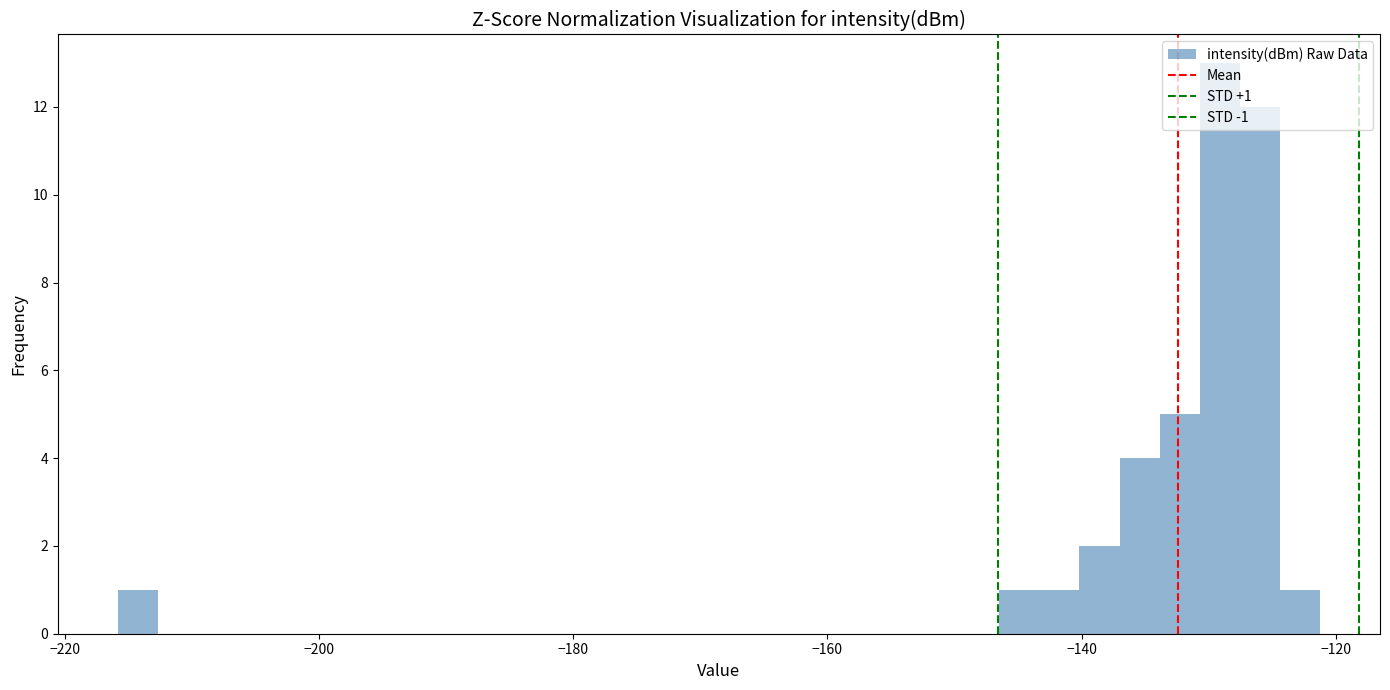

Around what value on the x-axis is the tallest bar? Give the approximate position of its centre, as read against the axis.

-130